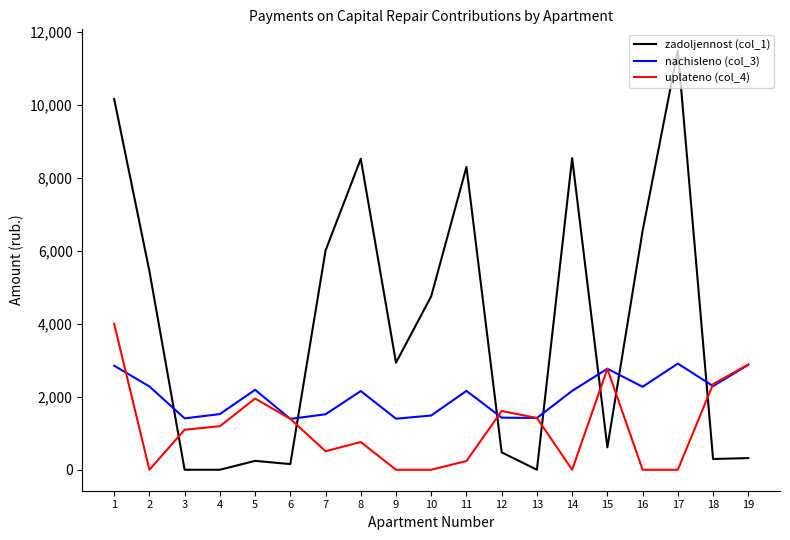

What is the difference between the highest and lowest values at 1?

7313.3